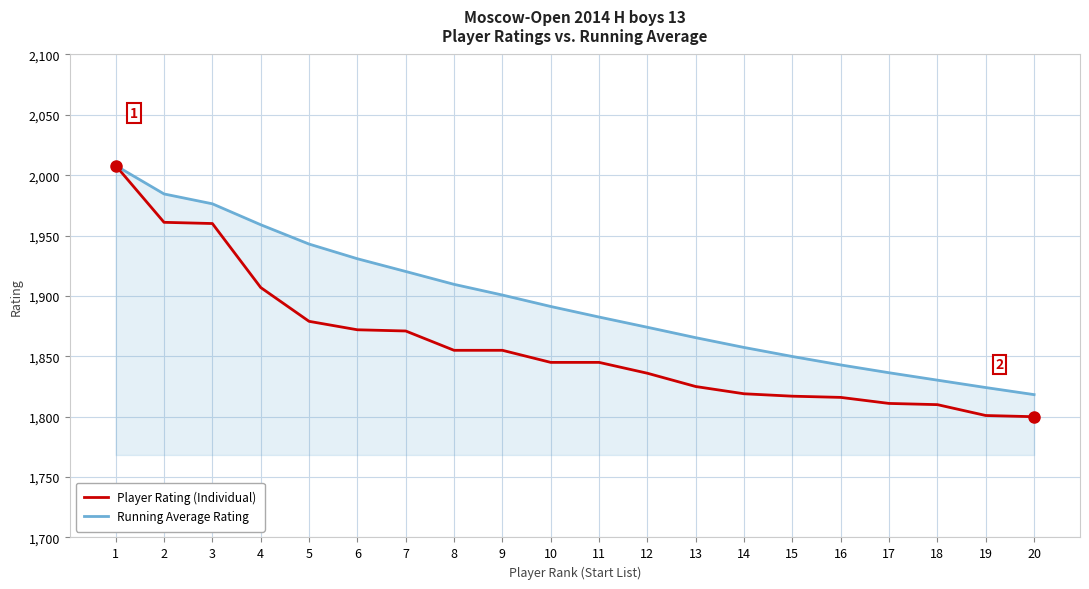

True or false: Running Average Rating has a value of 1088.1 at 17.

False